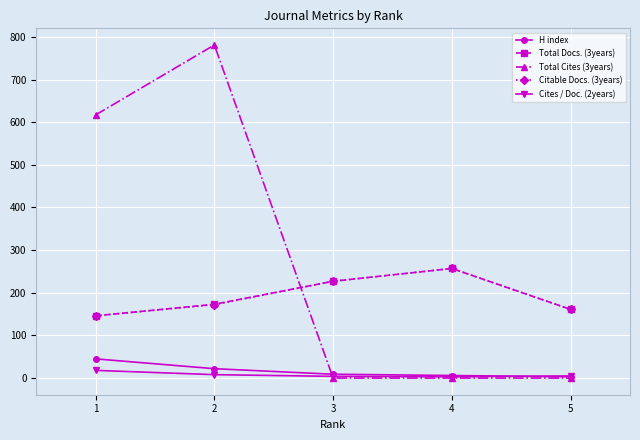

Does the chart display data point markers on the line(s)?

Yes